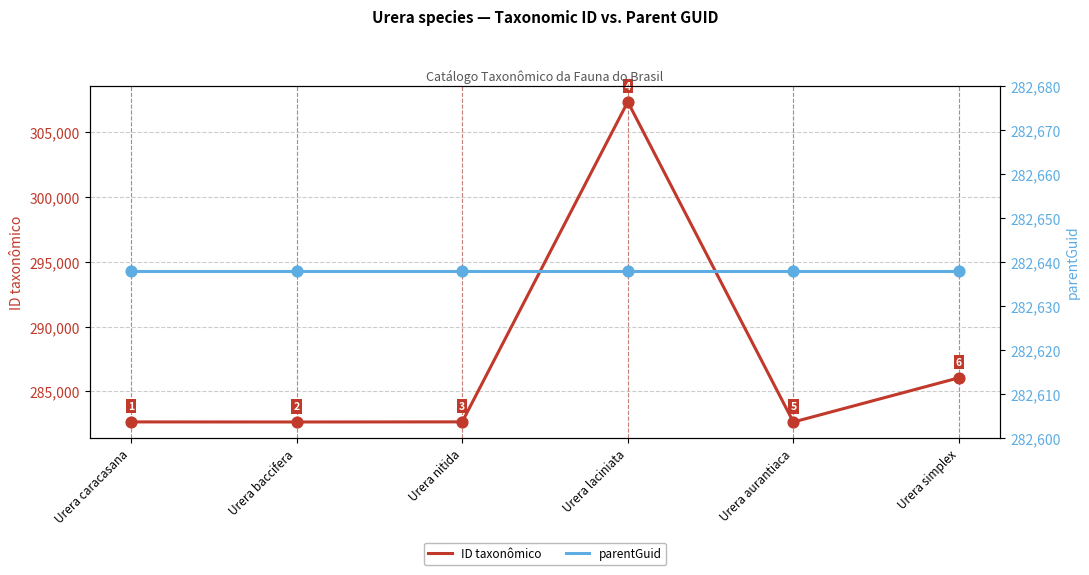

At how many categories does at least one series exceed 288990?

1